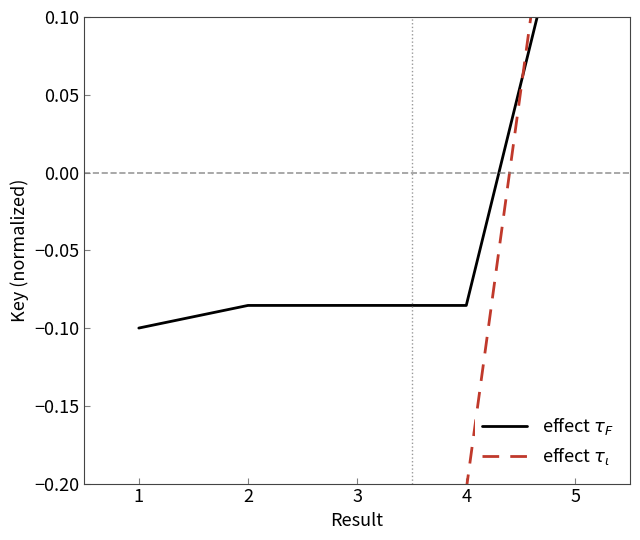

What is the minimum value shown in the chart?

-0.2